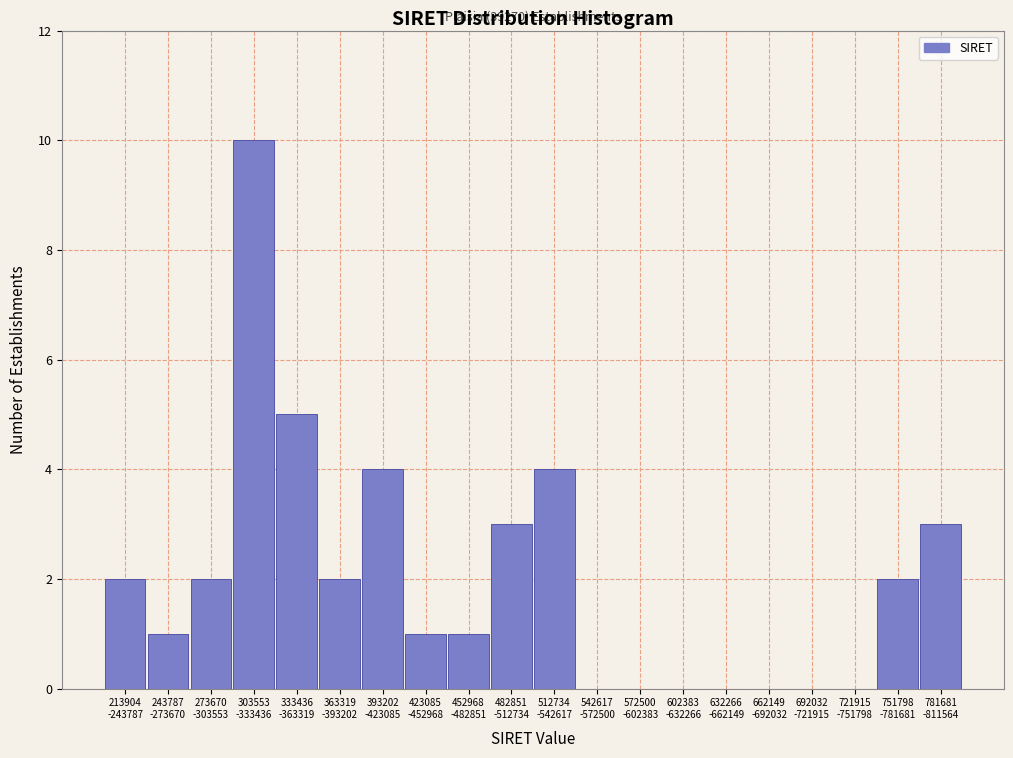

What is the greatest value displayed?

10